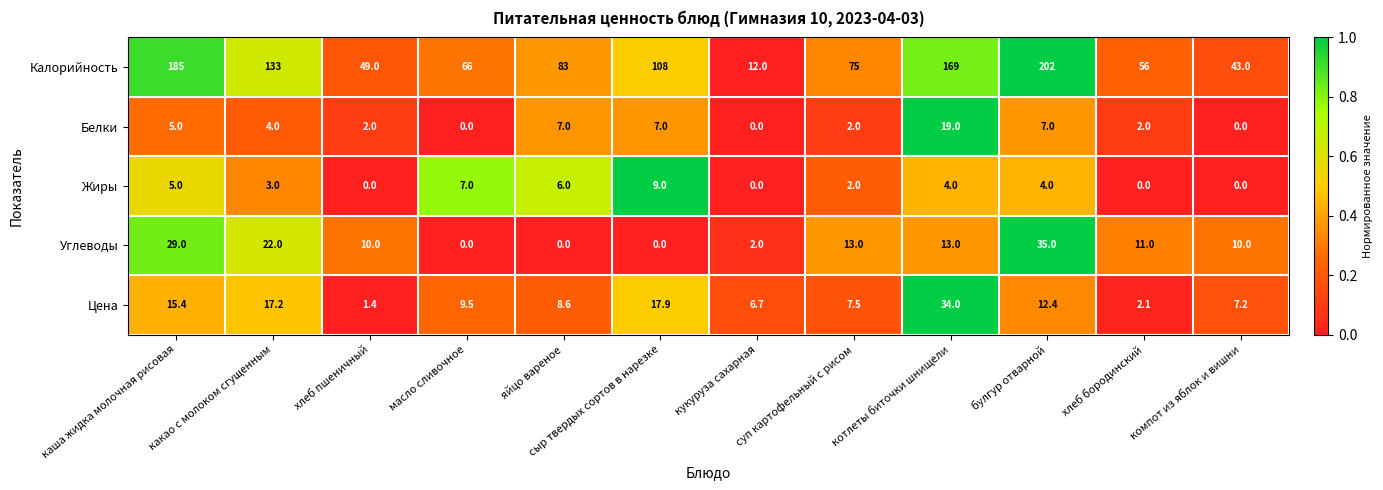

Rank the series at хлеб пшеничный from highest to lowest value.

Калорийность, Углеводы, Белки, Цена, Жиры